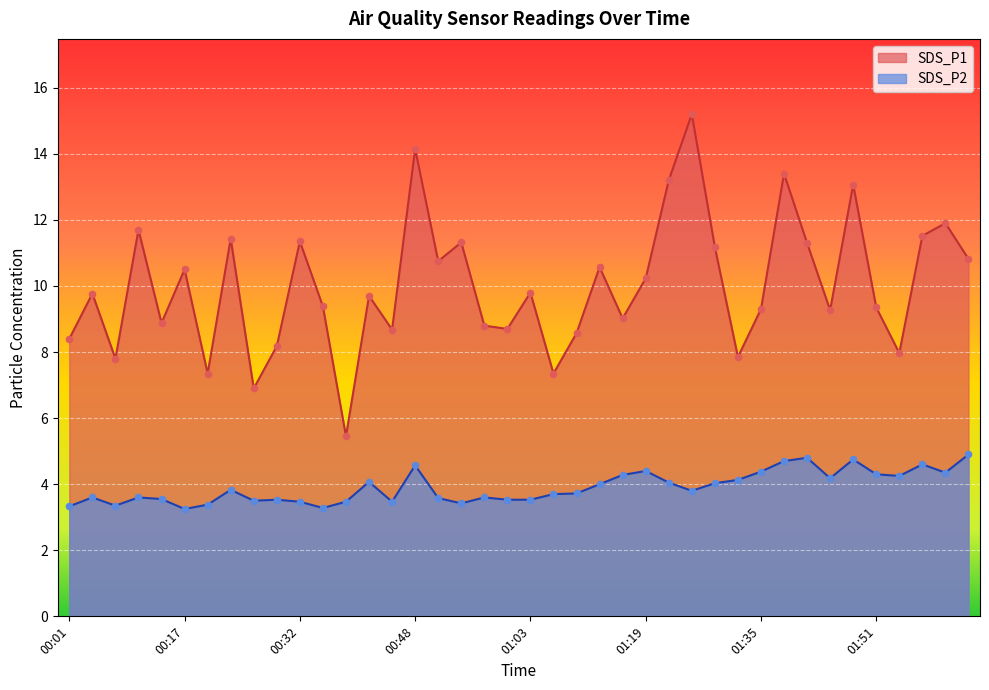

Which series contains the lowest Y value?

SDS_P2